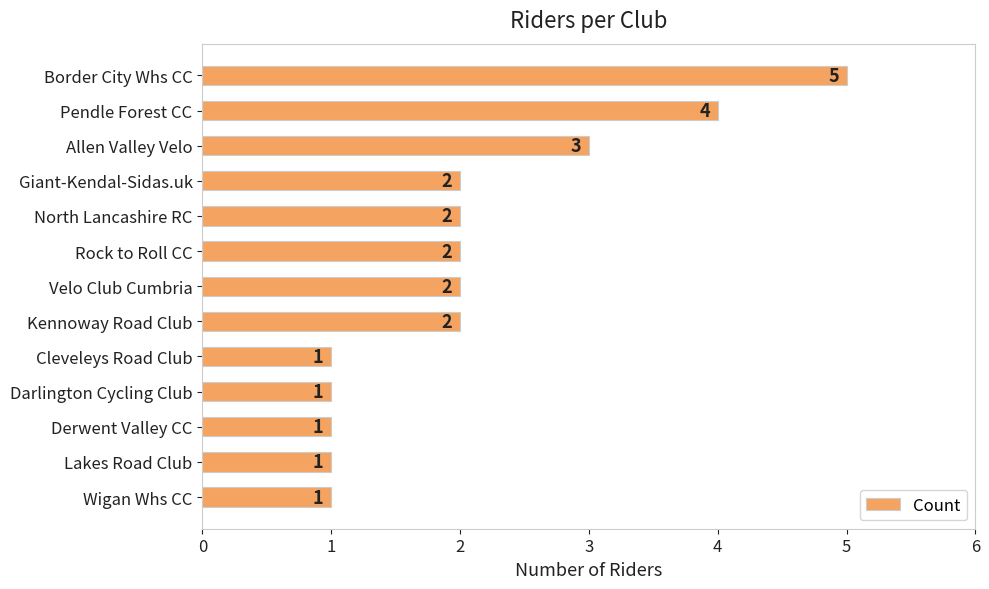

Reading top to bottom, list all the values displayed in this chart.

Border City Whs CC=5	Pendle Forest CC=4	Allen Valley Velo=3	Giant-Kendal-Sidas.uk=2	North Lancashire RC=2	Rock to Roll CC=2	Velo Club Cumbria=2	Kennoway Road Club=2	Cleveleys Road Club=1	Darlington Cycling Club=1	Derwent Valley CC=1	Lakes Road Club=1	Wigan Whs CC=1